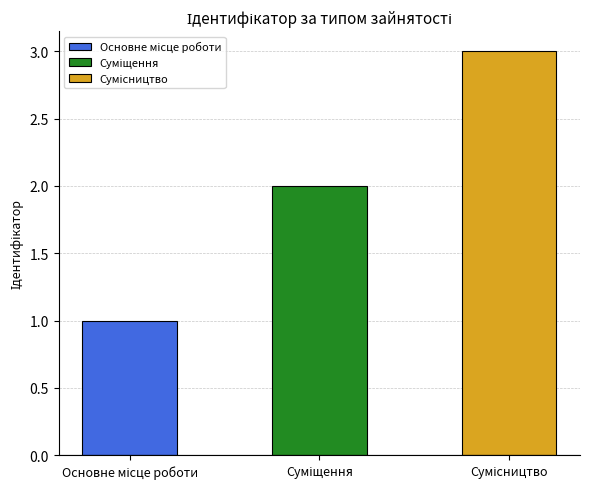

Which has a higher value, Сумісництво or Суміщення?

Сумісництво